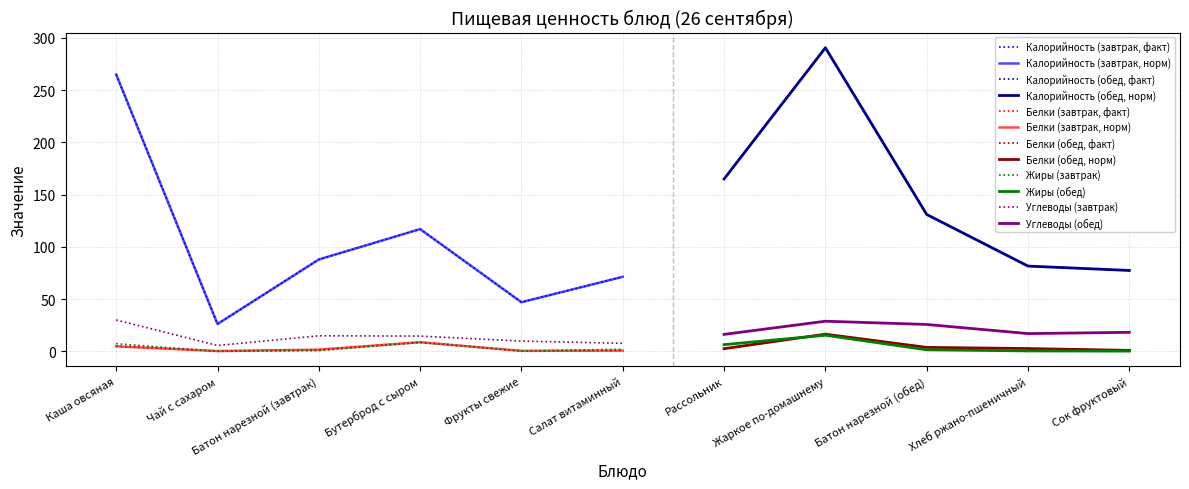

What is the label of the 4th point from the right?

Жаркое по-домашнему